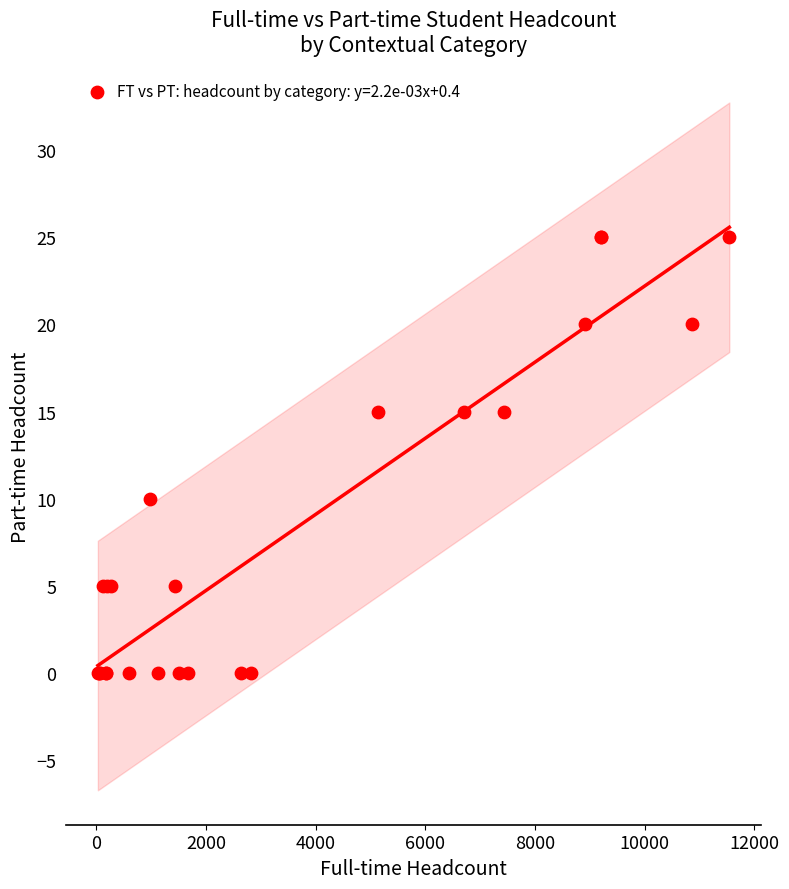

What Y value in the scatter plot is closest to 12?

10